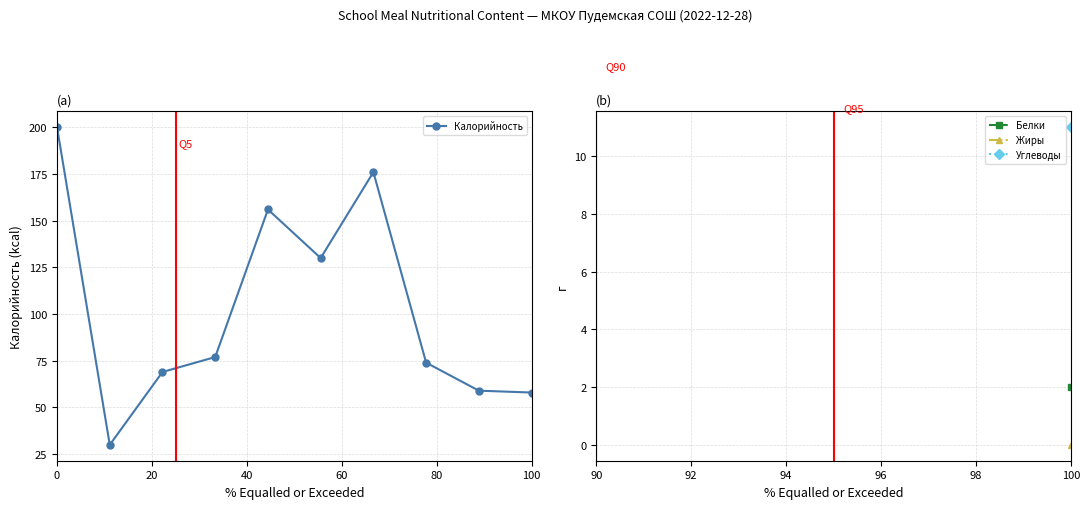

How many points are higher than both their immediate neighbors (excluding endpoints)?

2